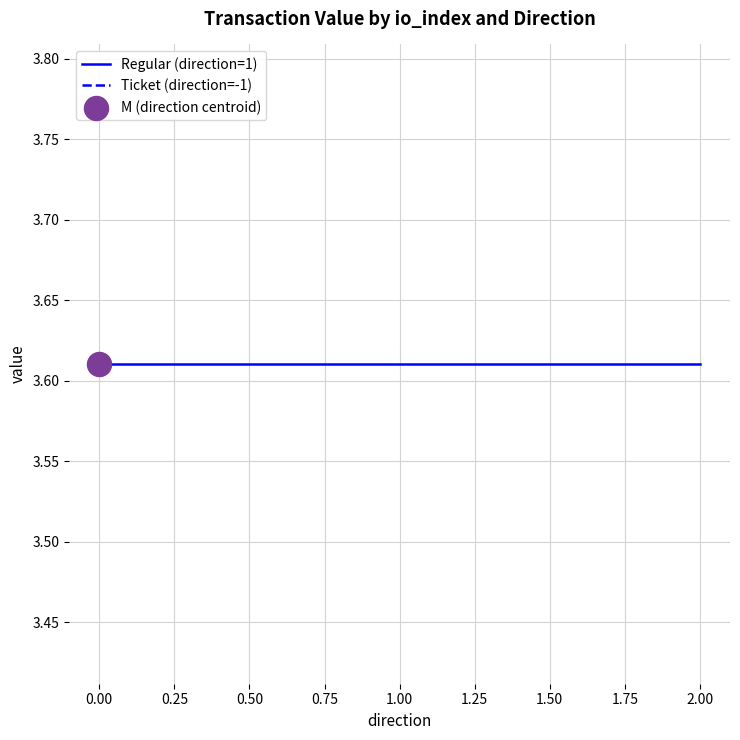

What is the total value across all series at -1?

3.6